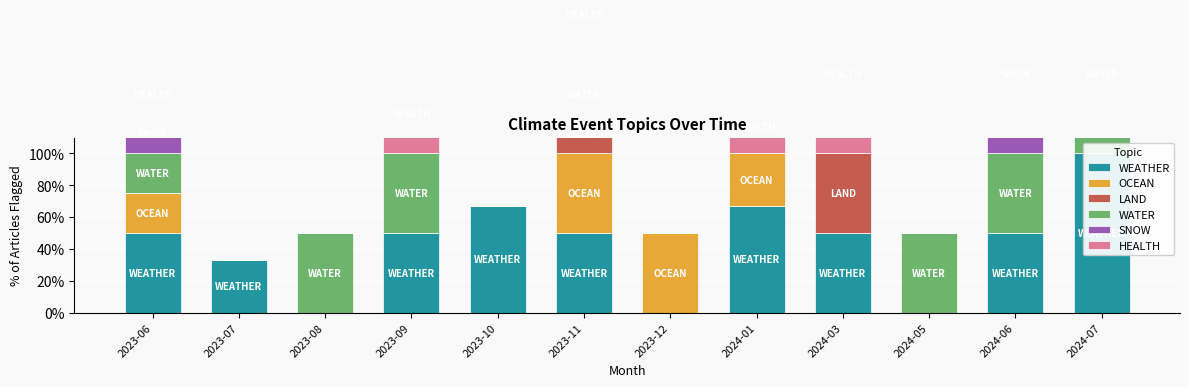

List the labels in order of LAND value, smallest first.

2023-06, 2023-07, 2023-08, 2023-09, 2023-10, 2023-12, 2024-01, 2024-05, 2024-06, 2024-07, 2023-11, 2024-03